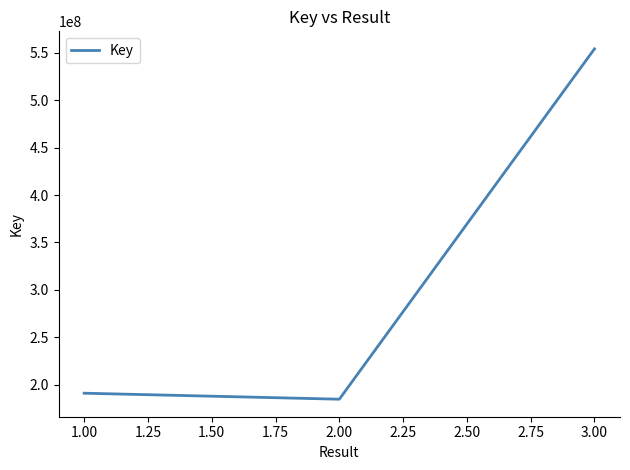

Is it true that the value at 3.00 is 132093615?

False